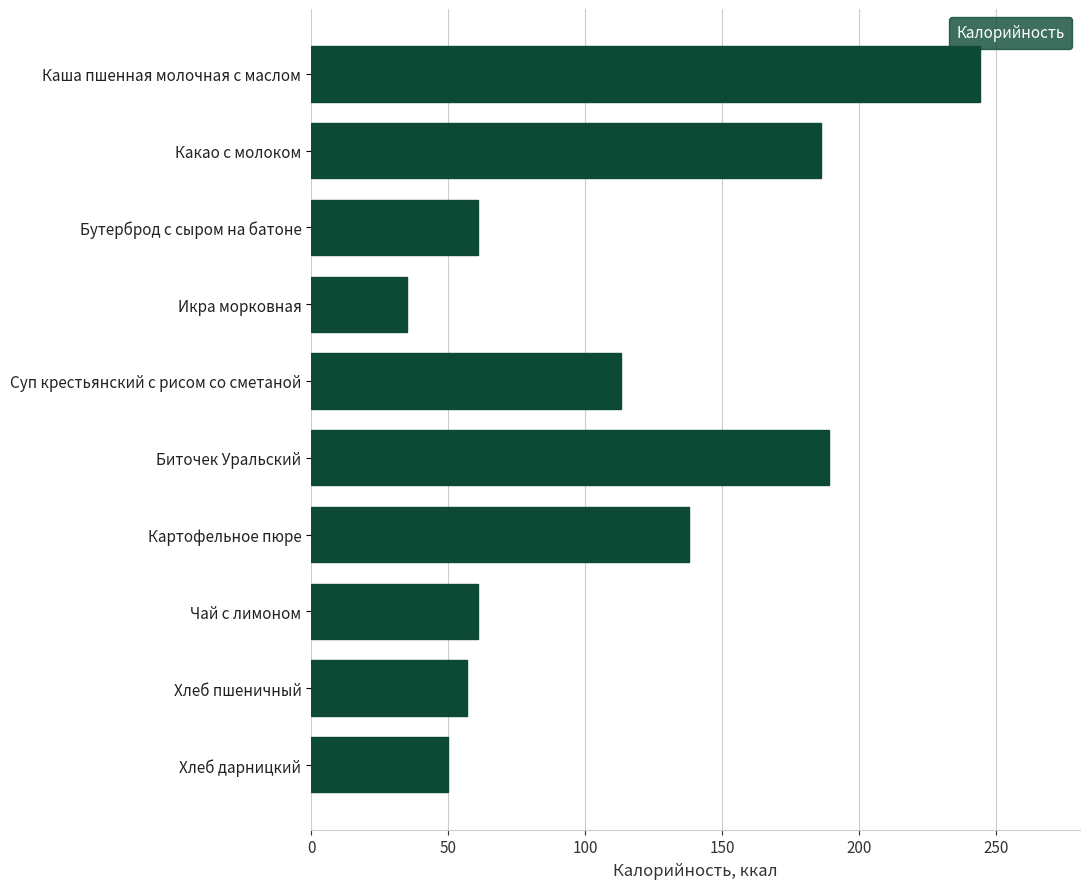

How many series are shown in this chart?

1